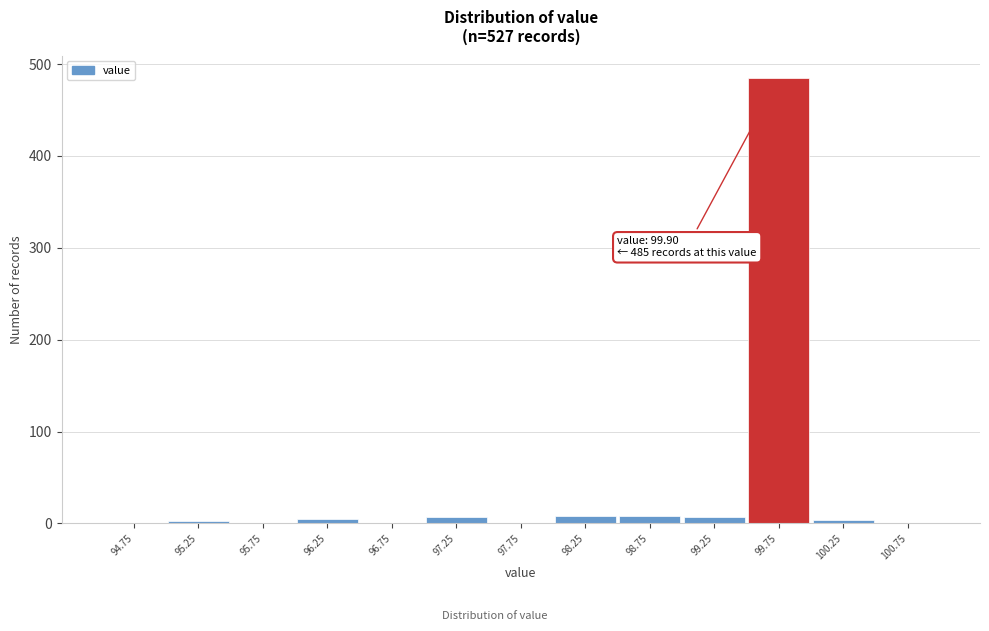

Which range on the x-axis has the tallest bar?

99.5 to 100.0